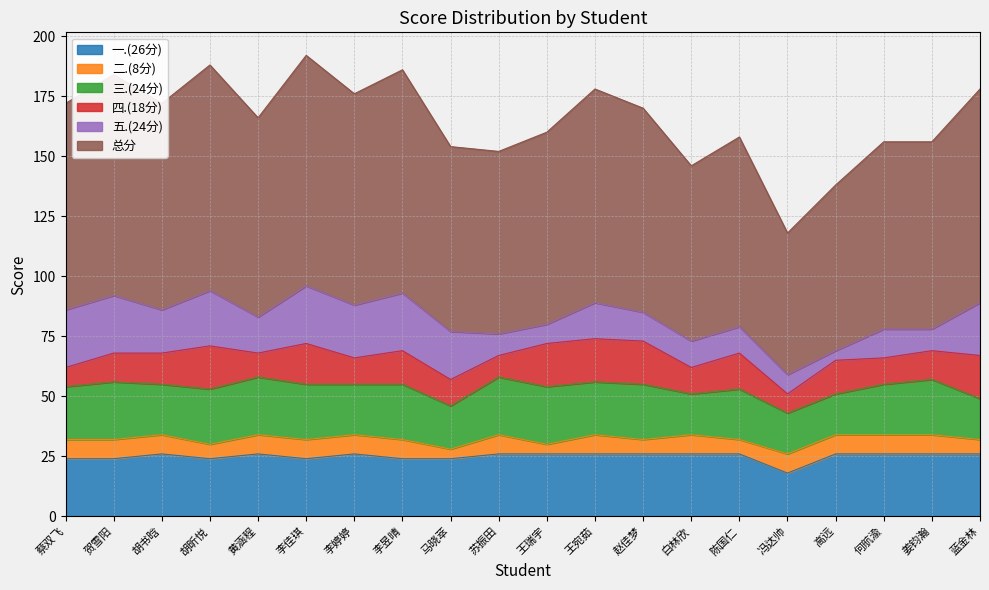

List the series in order of their peak value, highest first.

总分, 一.(26分), 三.(24分), 五.(24分), 四.(18分), 二.(8分)